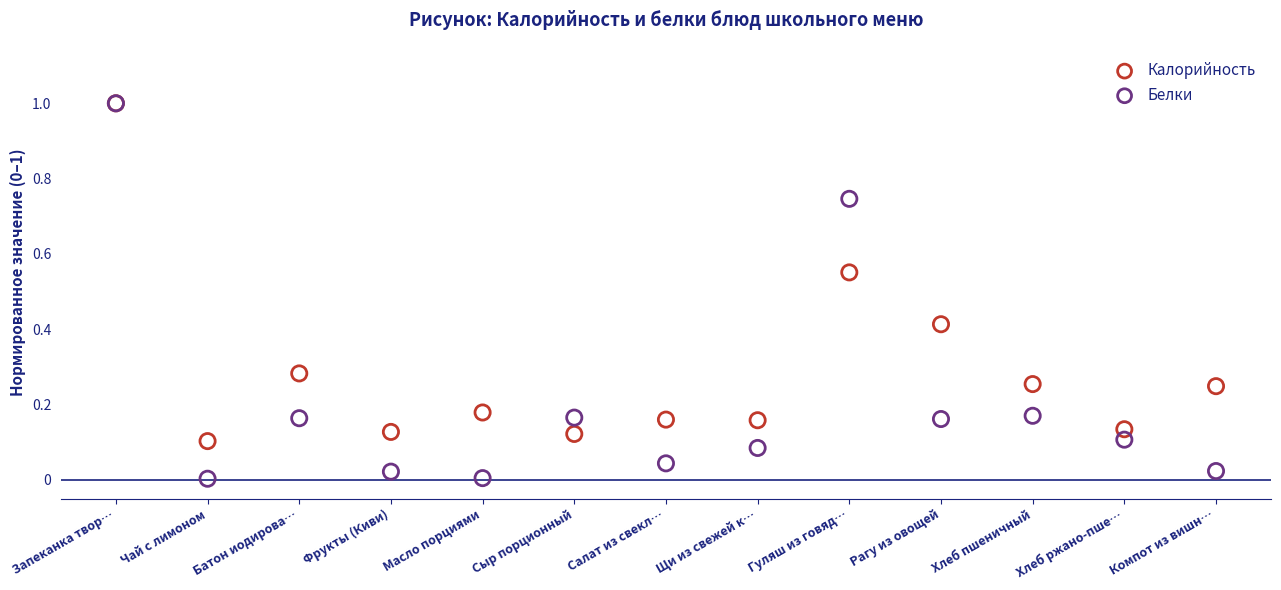

Which series contains the lowest Y value?

Белки